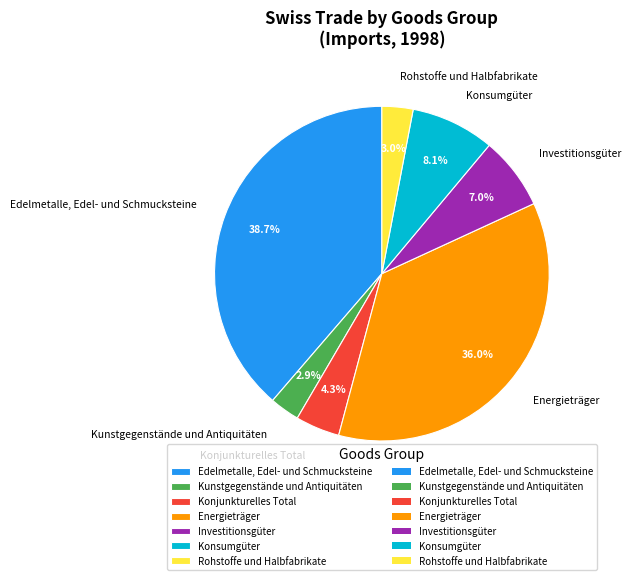

Does Edelmetalle, Edel- und Schmucksteine account for over 50% of the chart?

No